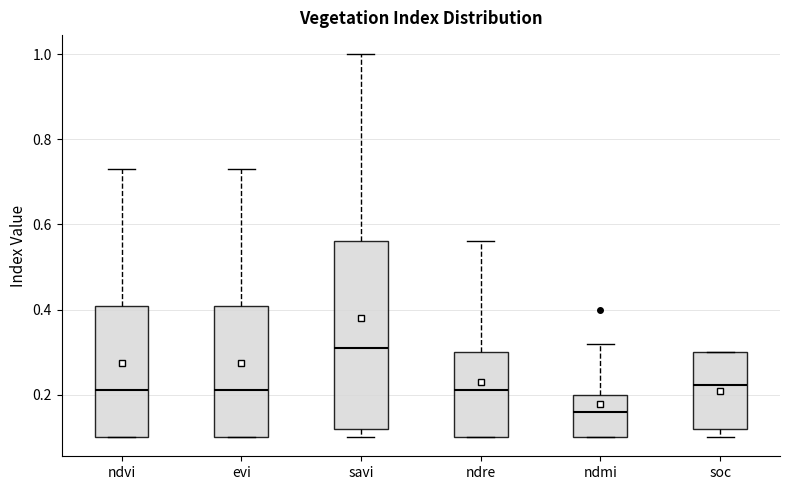

Reading left to right, transcribe this box plot: for each box, give where its median line is, the range the box spans, and where its two whiskers end, as read against the y-axis. The values are not printed on the chart, so give them approximately, as read against the axis.

ndvi: median 0.22, box 0.10 to 0.40, whiskers 0.10 to 0.74
evi: median 0.22, box 0.10 to 0.40, whiskers 0.10 to 0.74
savi: median 0.32, box 0.12 to 0.56, whiskers 0.10 to 1.00
ndre: median 0.22, box 0.10 to 0.30, whiskers 0.10 to 0.56
ndmi: median 0.16, box 0.10 to 0.20, whiskers 0.10 to 0.32
soc: median 0.22, box 0.12 to 0.30, whiskers 0.10 to 0.30